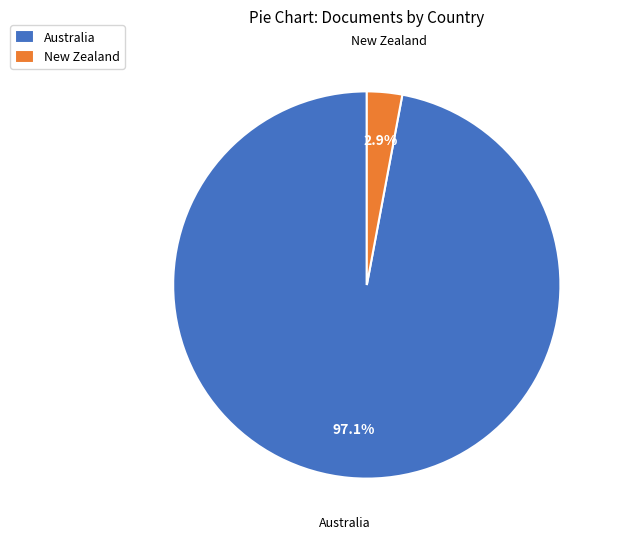

Is there any slice that represents more than half of the pie?

Yes